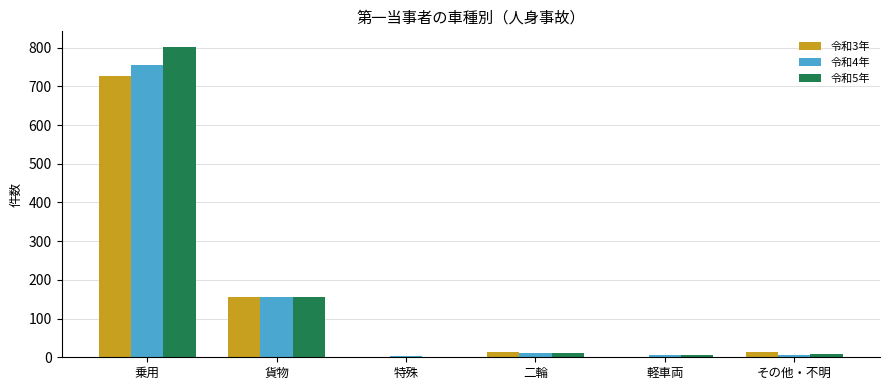

What are all the series names shown in the legend?

令和3年, 令和4年, 令和5年